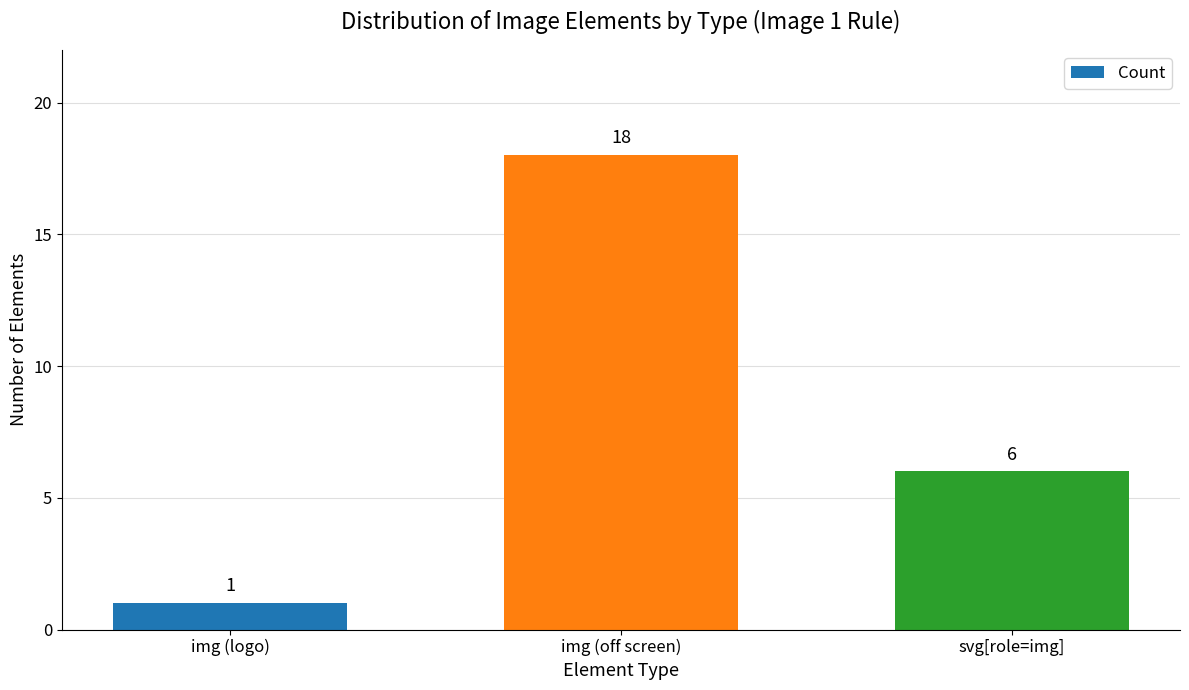

What is the average value?

8